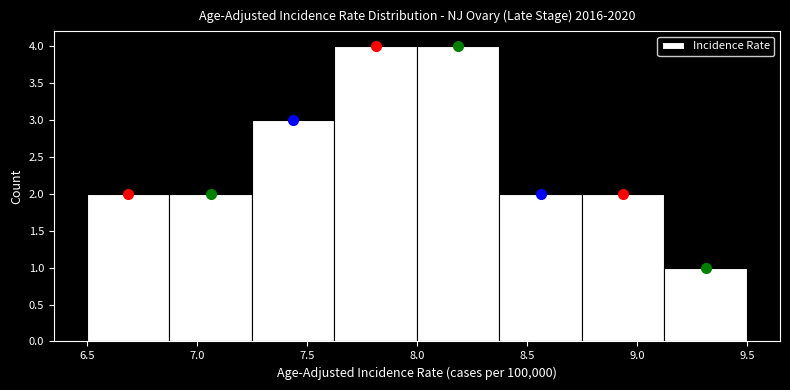

What is the height of the bar covering 7.625 to 8.000 on the x-axis? Neither the bar edges nor the heights are printed on the chart, so give them approximately, as read against the axes.

4